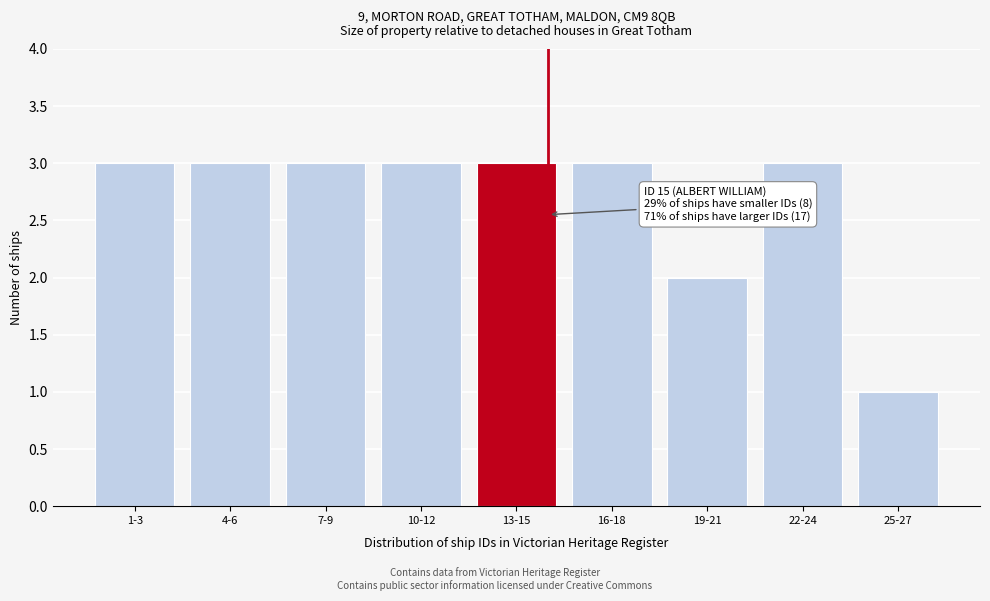

Reading left to right, what are all the values shown in this chart?

1-3=3	4-6=3	7-9=3	10-12=3	13-15=3	16-18=3	19-21=2	22-24=3	25-27=1